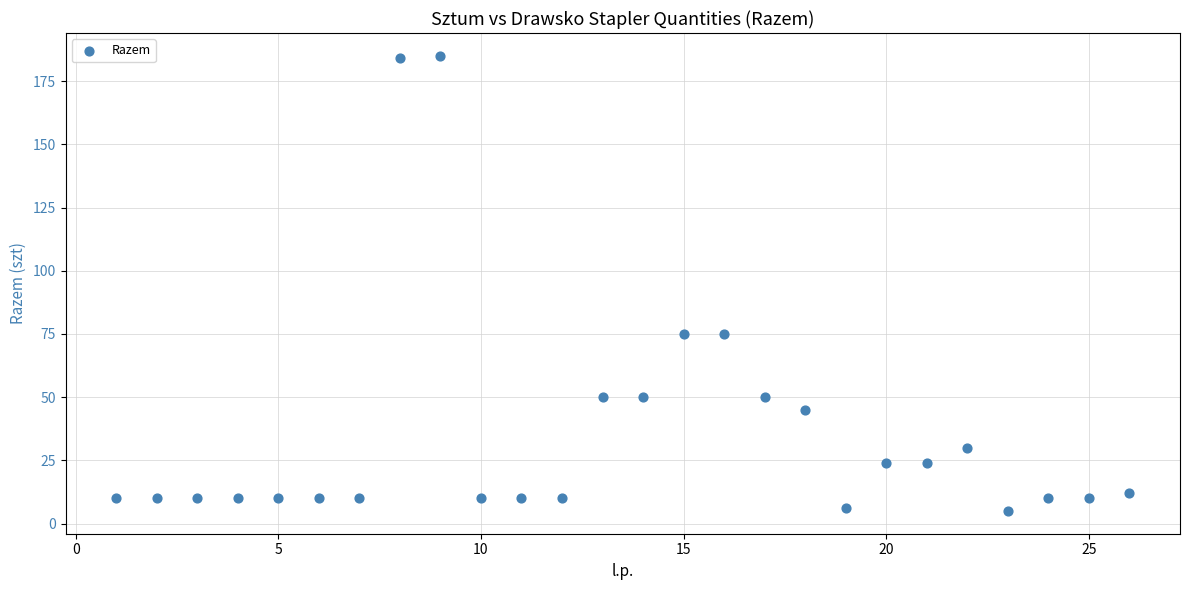

What is the range of Y values (max minus min)?

180